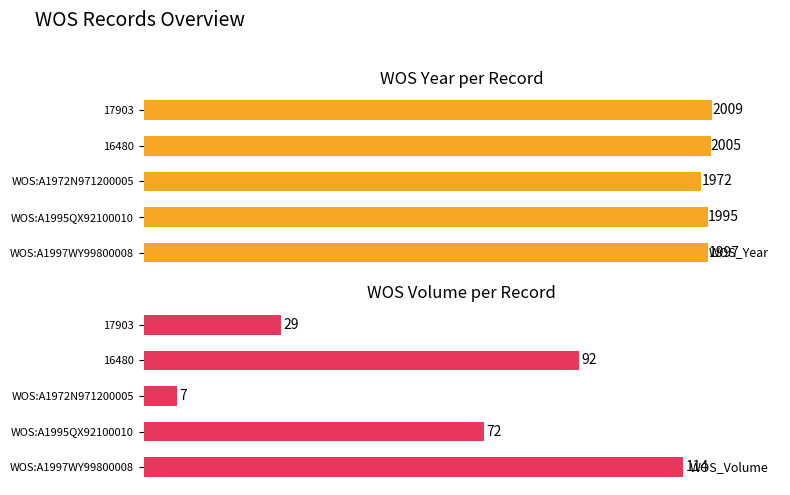

Which series has the largest total across all categories?

WOS_Year